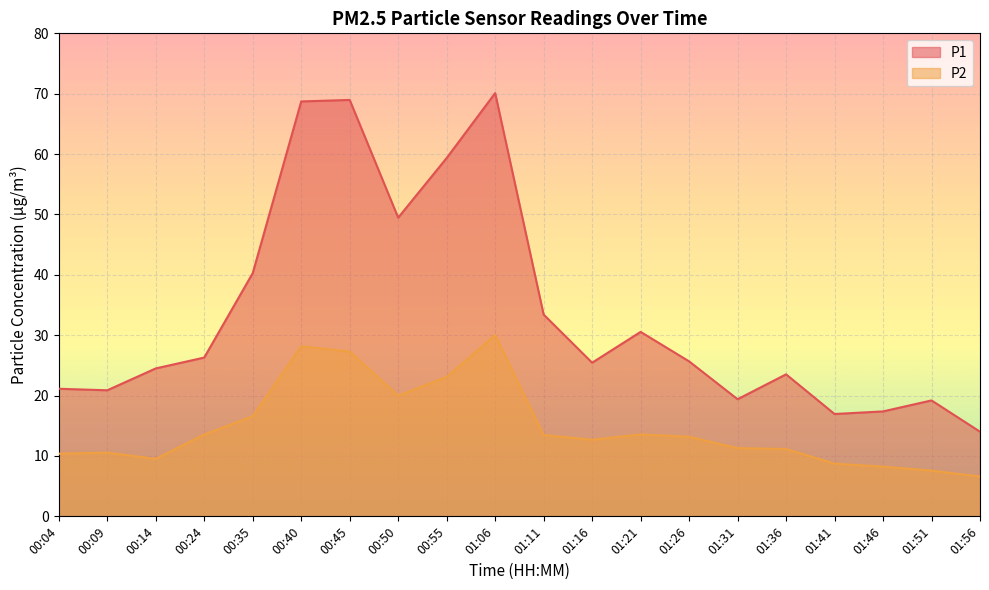

Where is the first local maximum for P1?

00:45